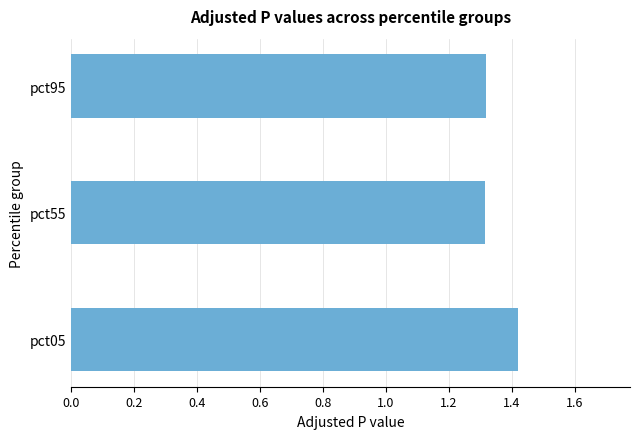

What is the sum of the values at pct05 and pct95?

2.7